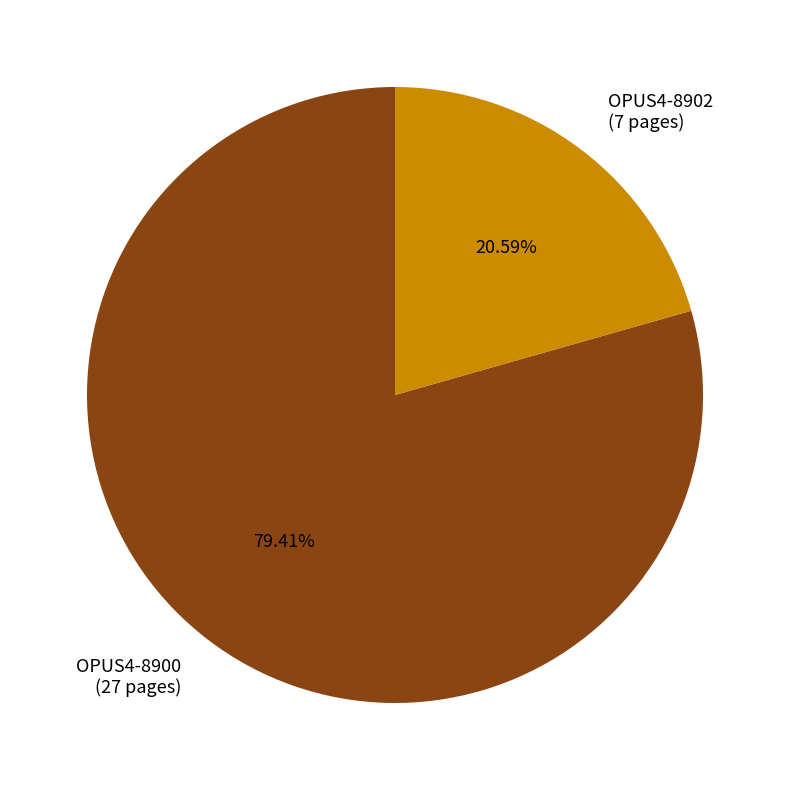

How many slices are in this pie chart?

2